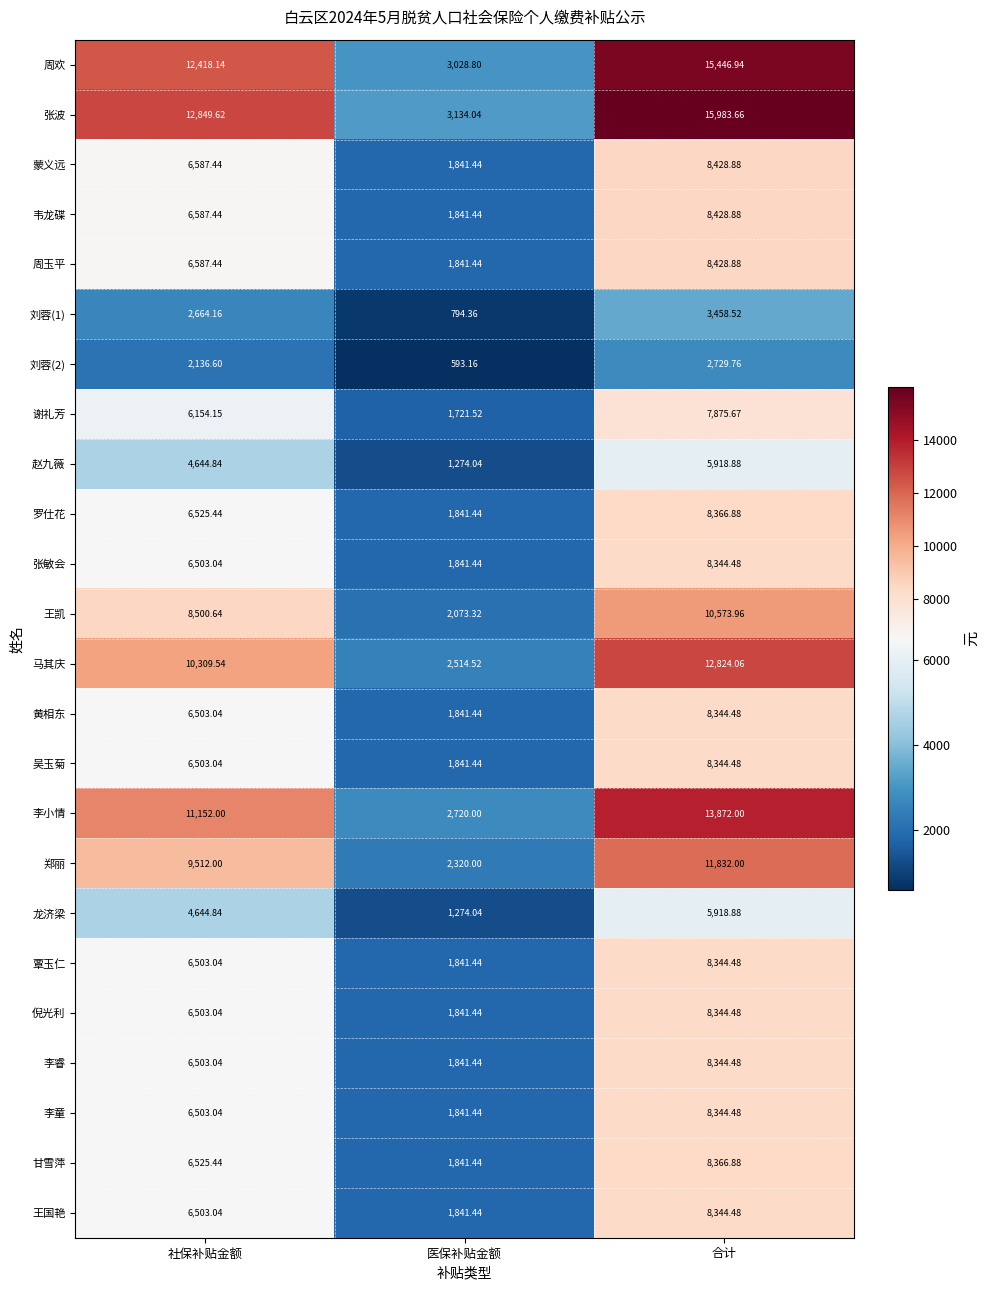

Where is 吴玉菊 nearest to the value 5092?

社保补贴金额